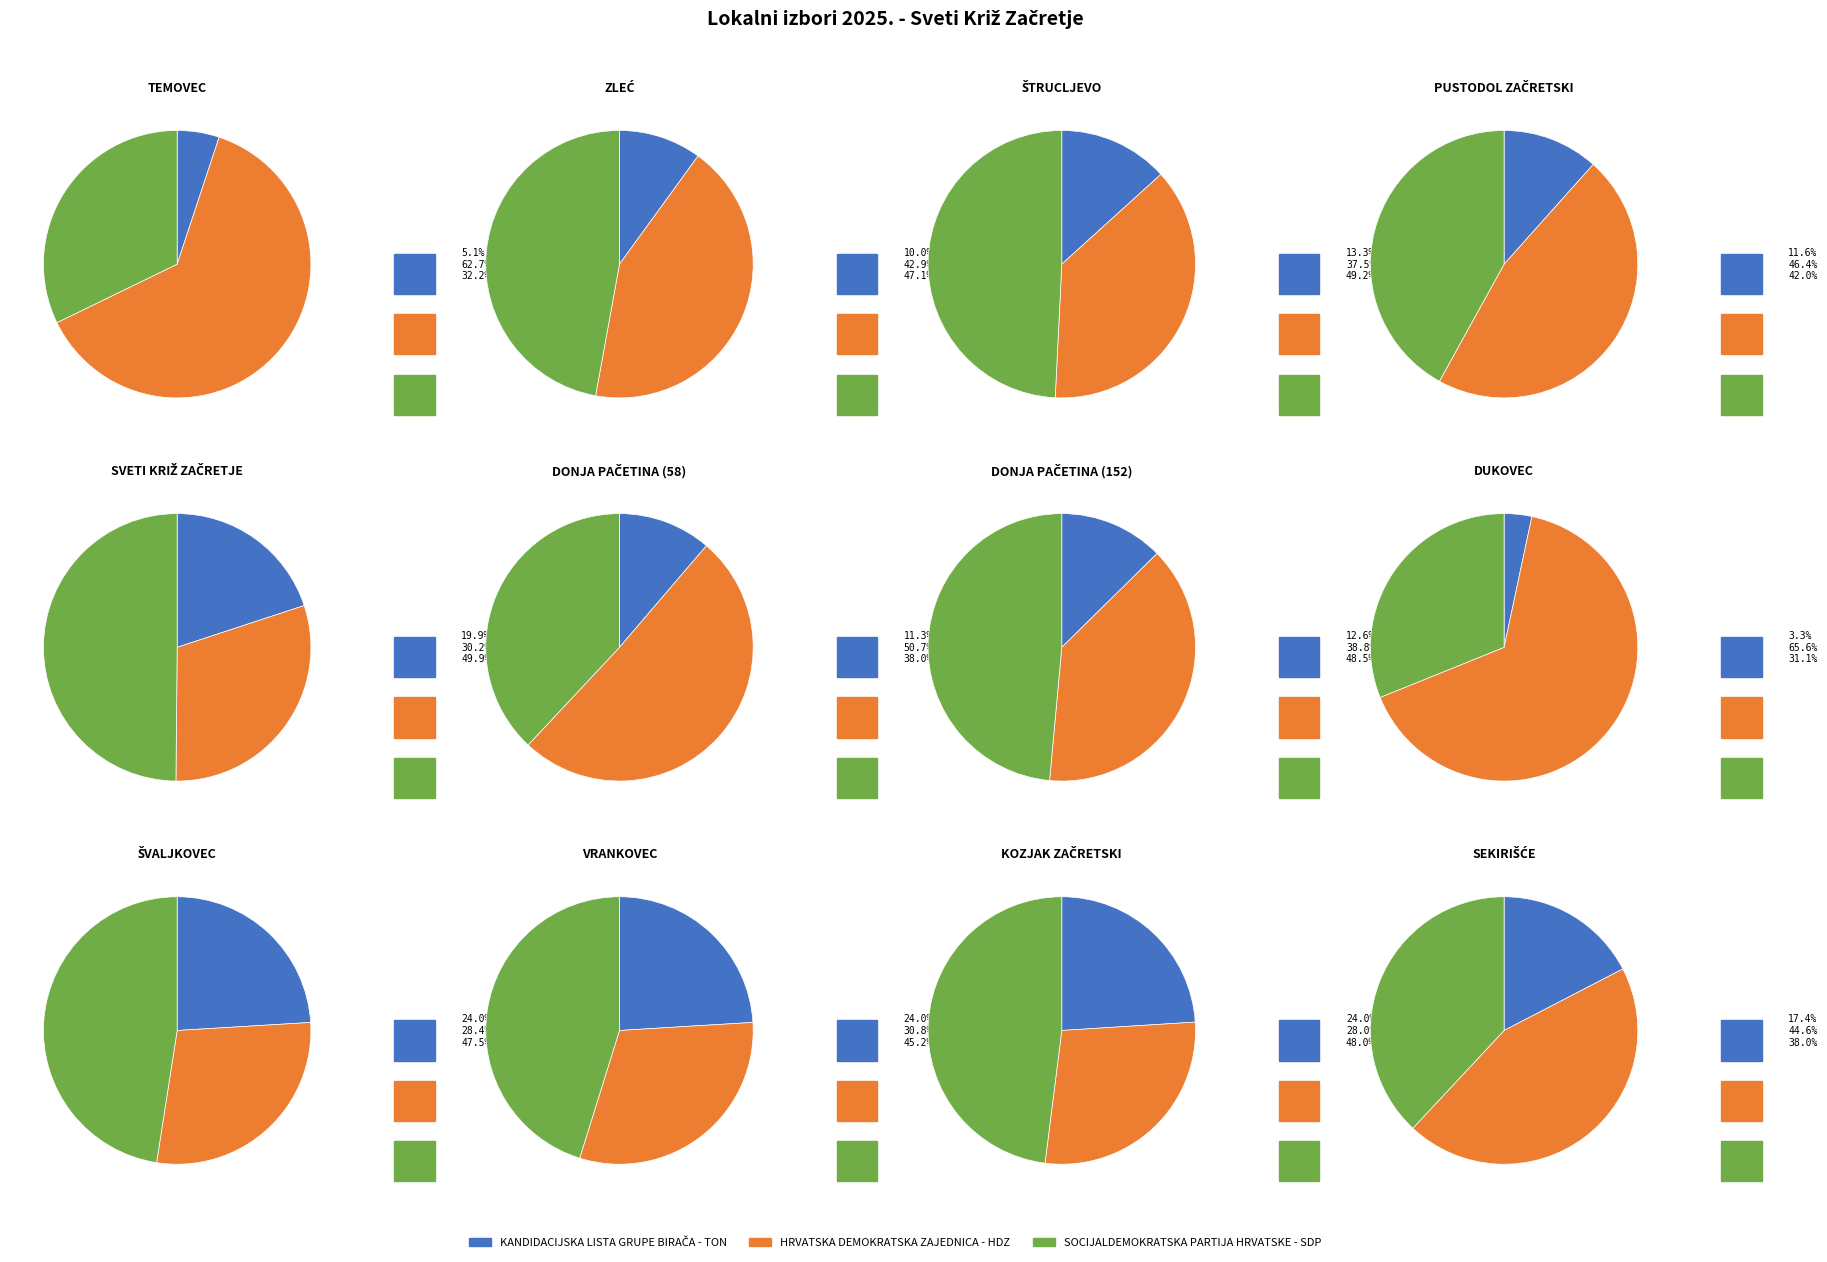

Combined, do DONJA PAČETINA (152) and SEKIRIŠĆE account for over 50%?

No